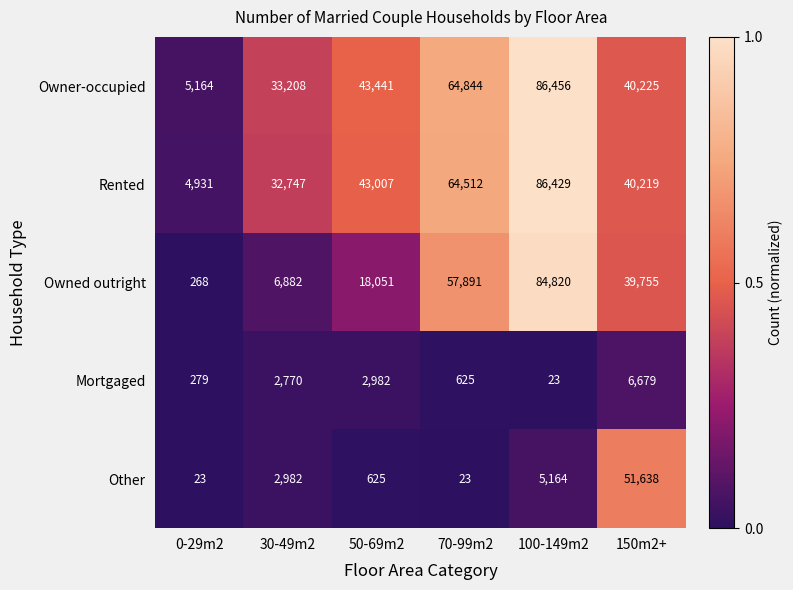

Reading left to right, list all the values displayed in this chart.

Owner-occupied: 5164	33208	43441	64844	86456	40225
Rented: 4931	32747	43007	64512	86429	40219
Owned outright: 268	6882	18051	57891	84820	39755
Mortgaged: 279	2770	2982	625	23	6679
Other: 23	2982	625	23	5164	51638